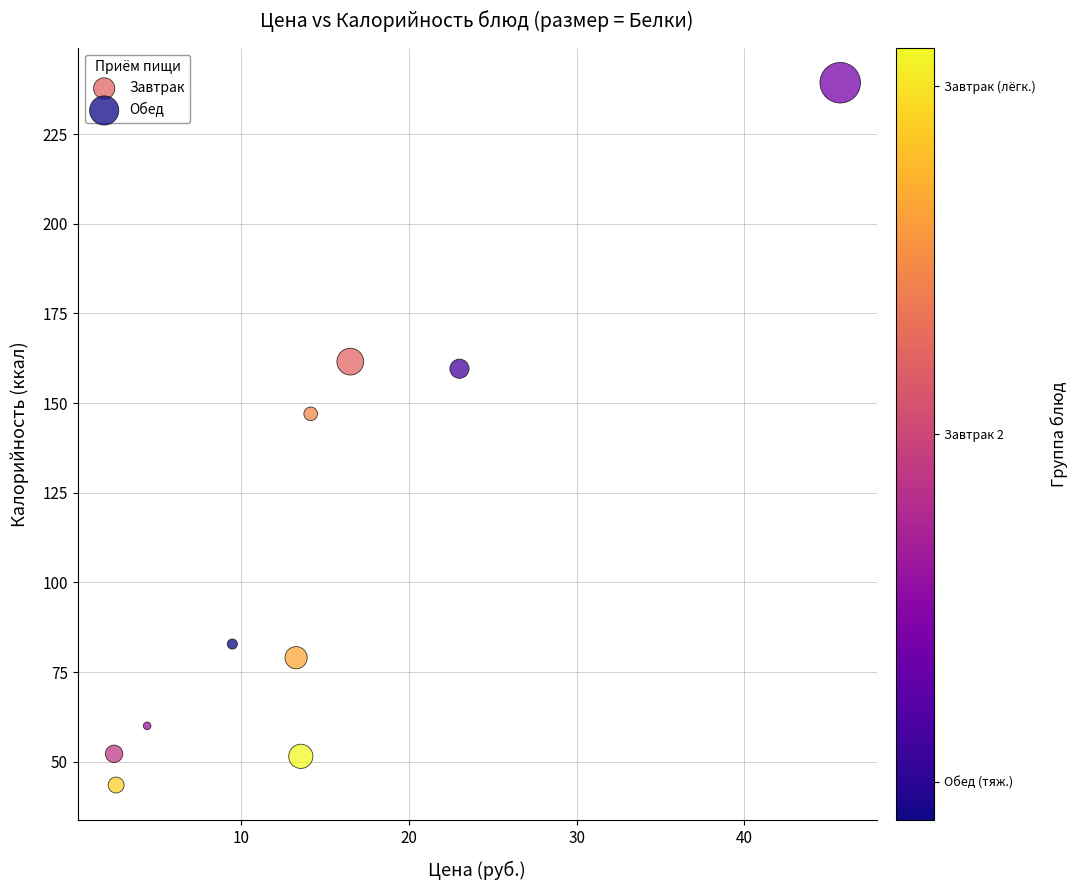

Which series has the largest Y range (max minus min)?

Обед